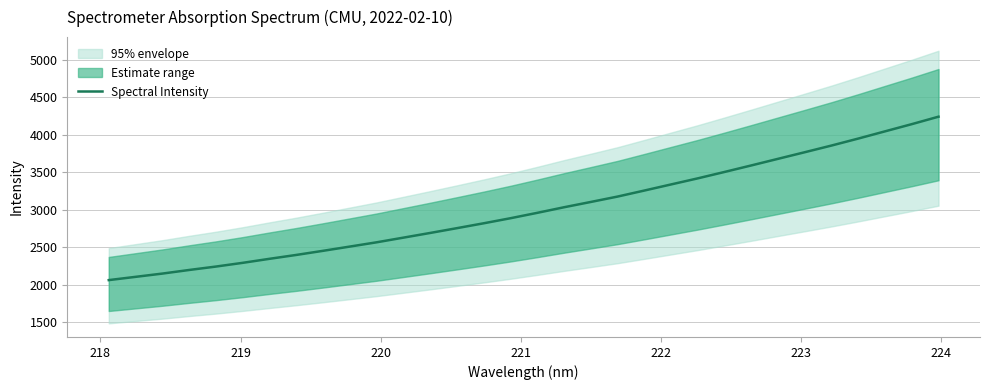

What is the lowest value of the Spectral Intensity series?

2058.9